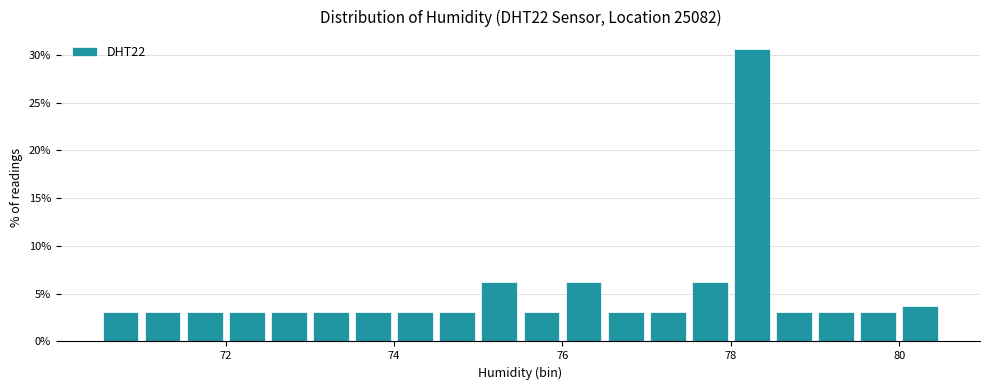

Read against the x-axis, roughly where is the centre of the tallest bar?

78.2